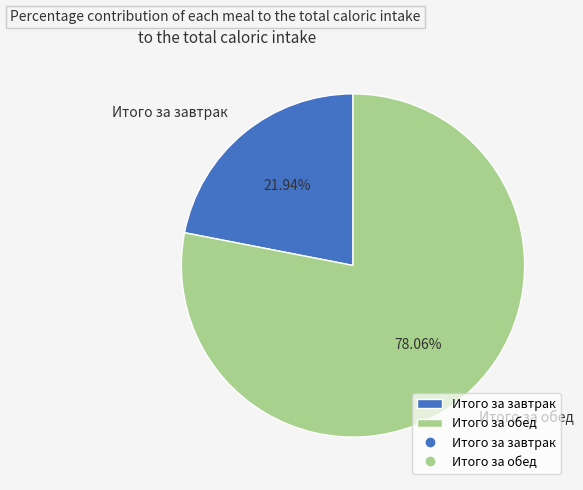

Count the number of slices in the pie.

2